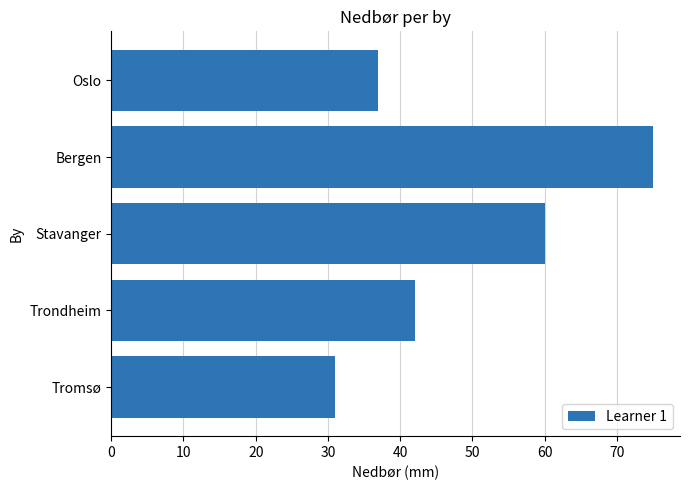

True or false: the data shows 24 at Oslo.

False